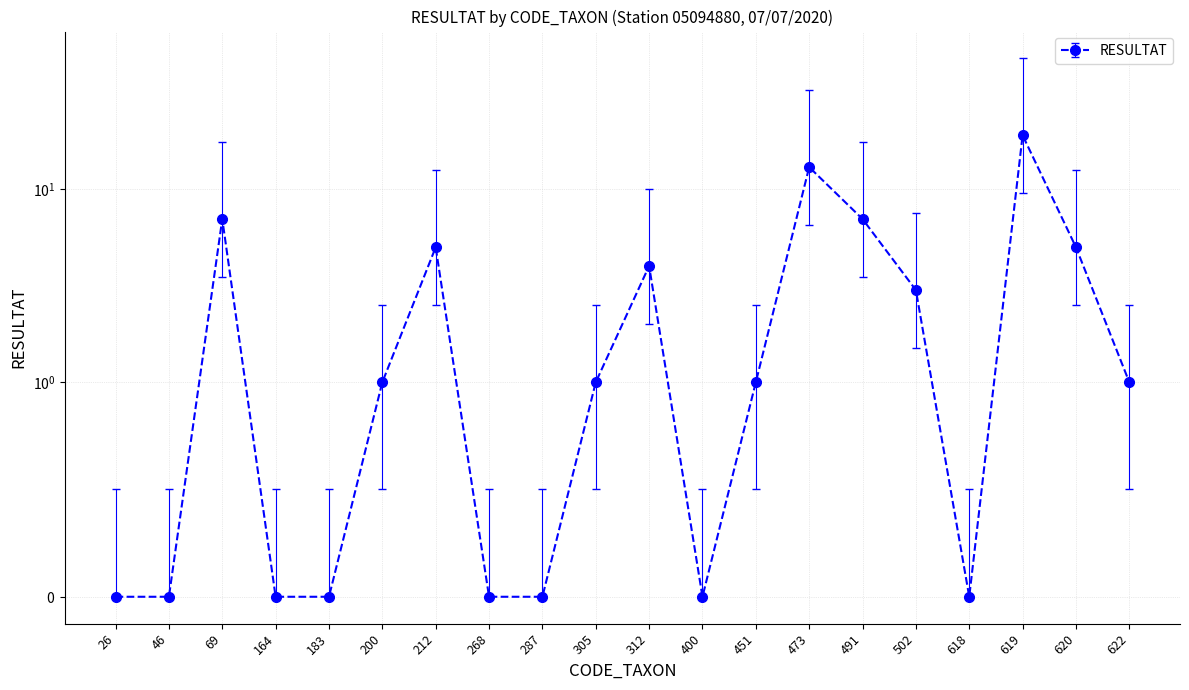

What is the value of the 13th point from the left?

1